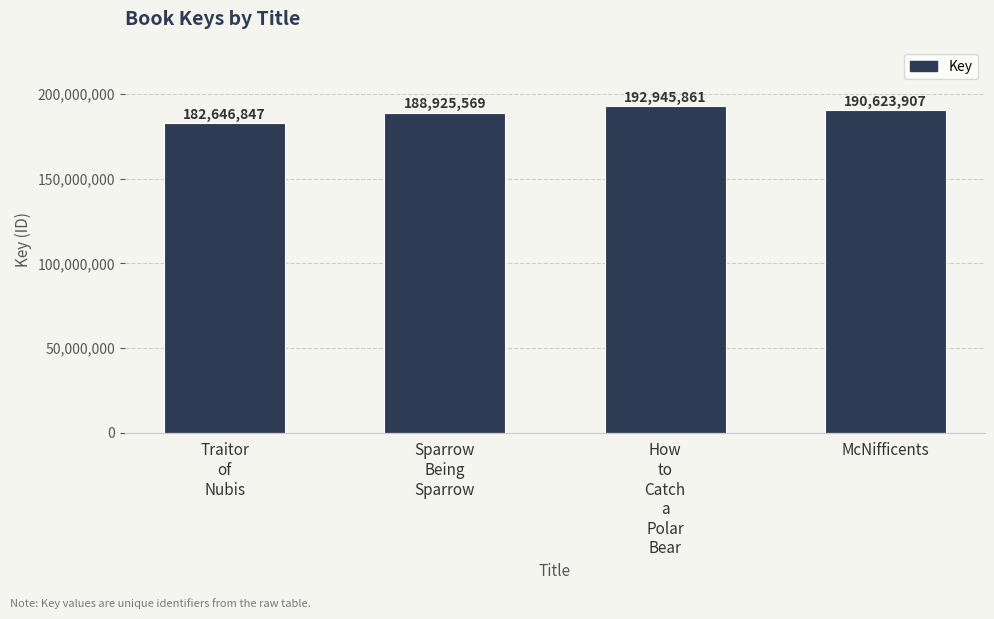

What is the smallest value displayed?

182646847